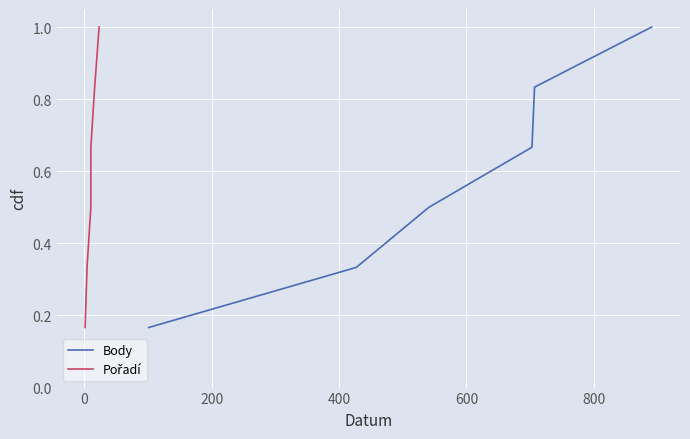

Reading left to right, list all the values displayed in this chart.

Body: 0.2	0.3	0.5	0.7	0.8	1.0
Pořadí: 0.2	0.3	0.5	0.7	0.8	1.0